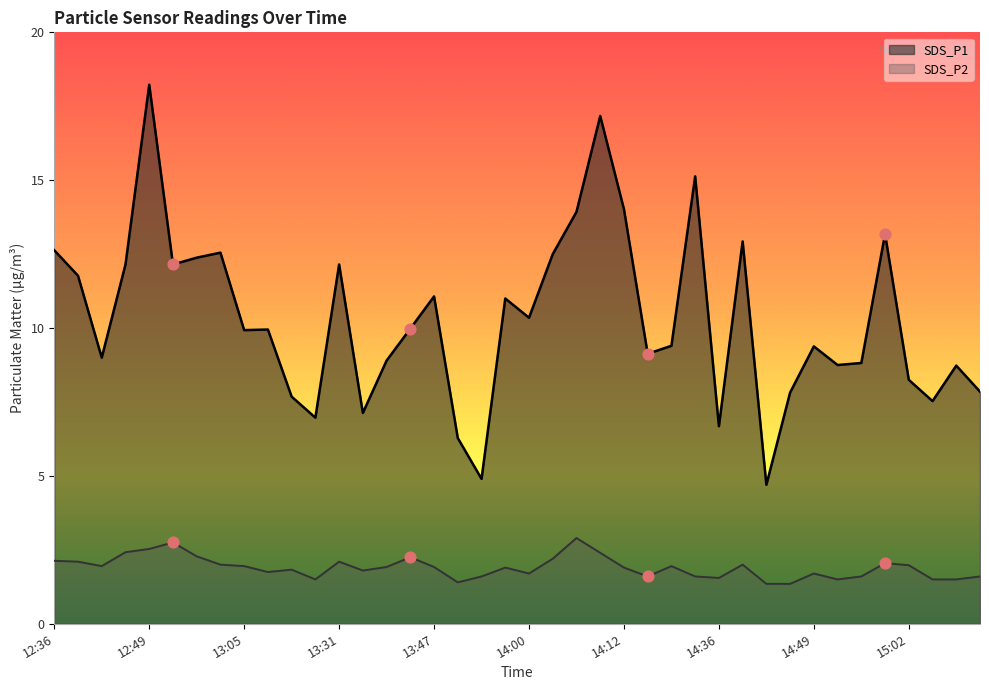

At which category is the sum across all series the highest?

12:49